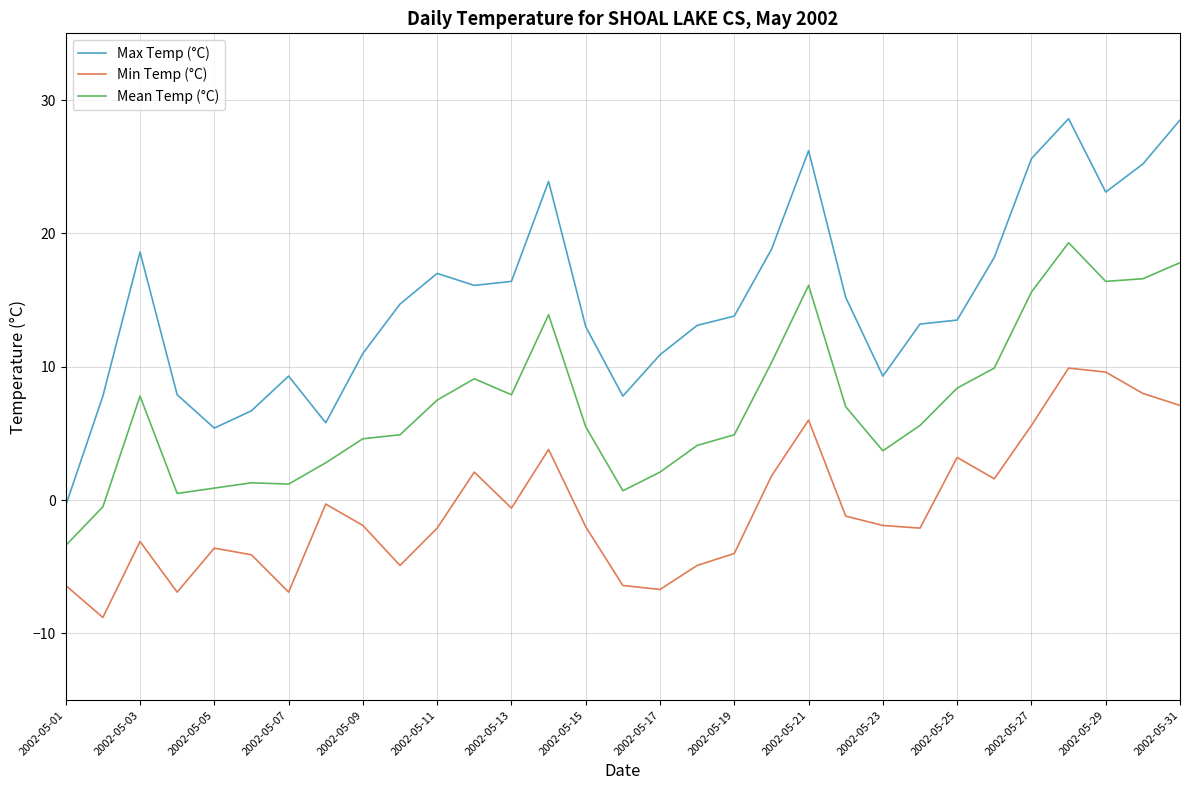

True or false: Mean Temp (°C) and Max Temp (°C) cross at least once.

False